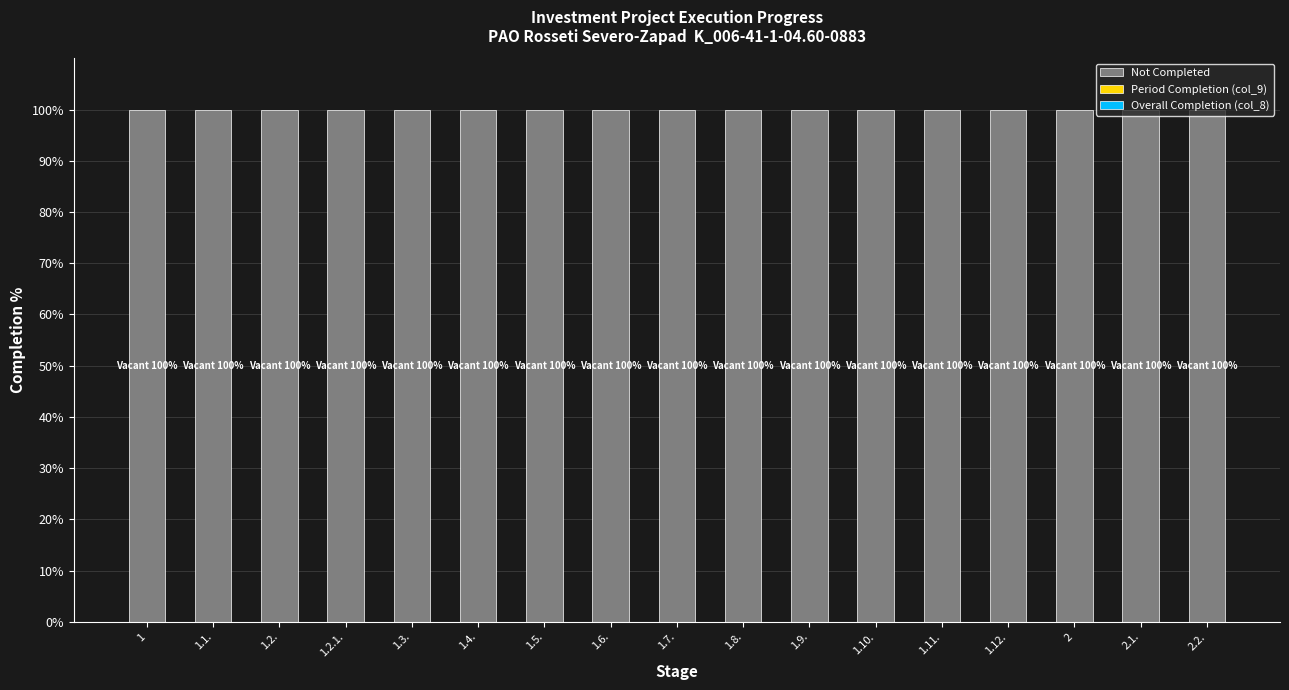

Is it true that Not Completed equals 100 at 1.12.?

True